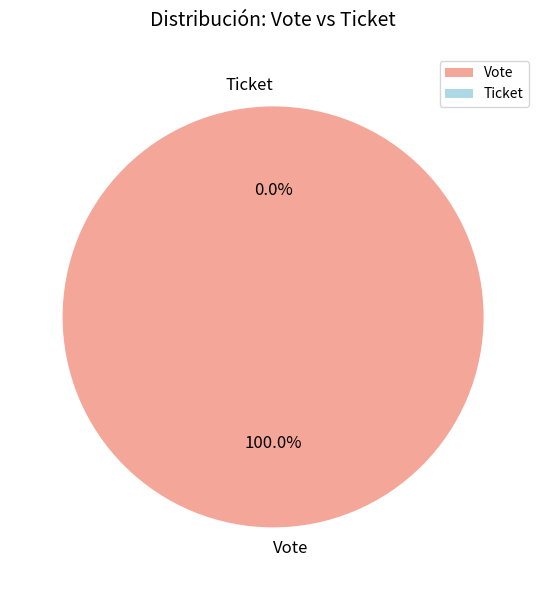

How many slices are in this pie chart?

2